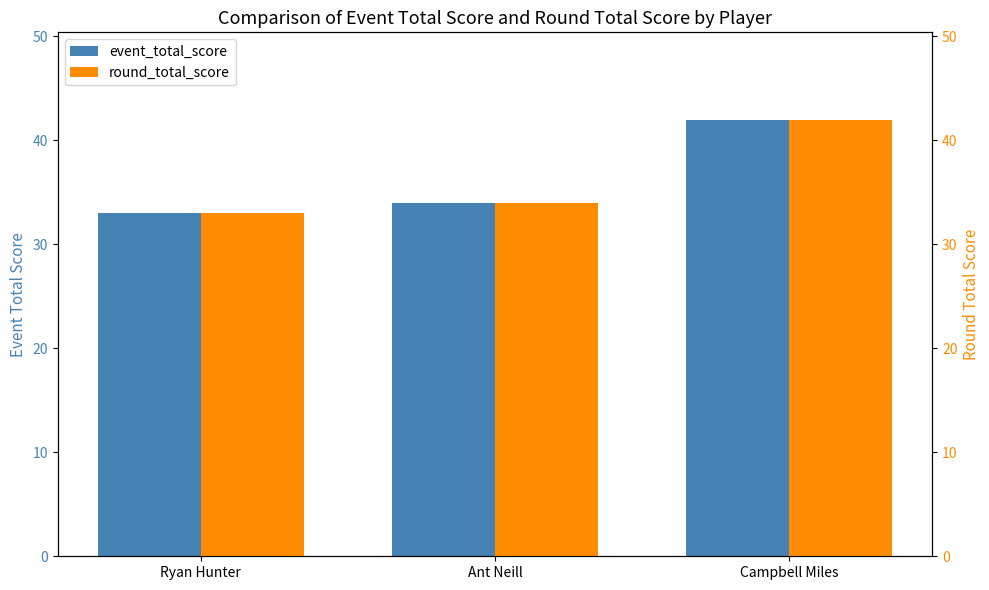

What is the average value of the round_total_score series?

36